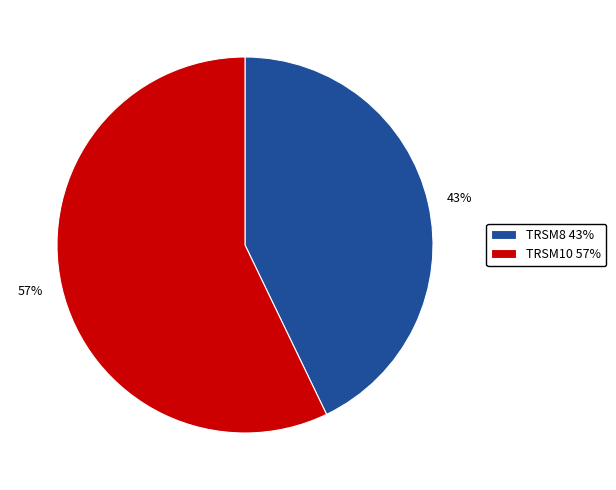

To the nearest percent, what is the combined percentage of TRSM10 and TRSM8?

100%